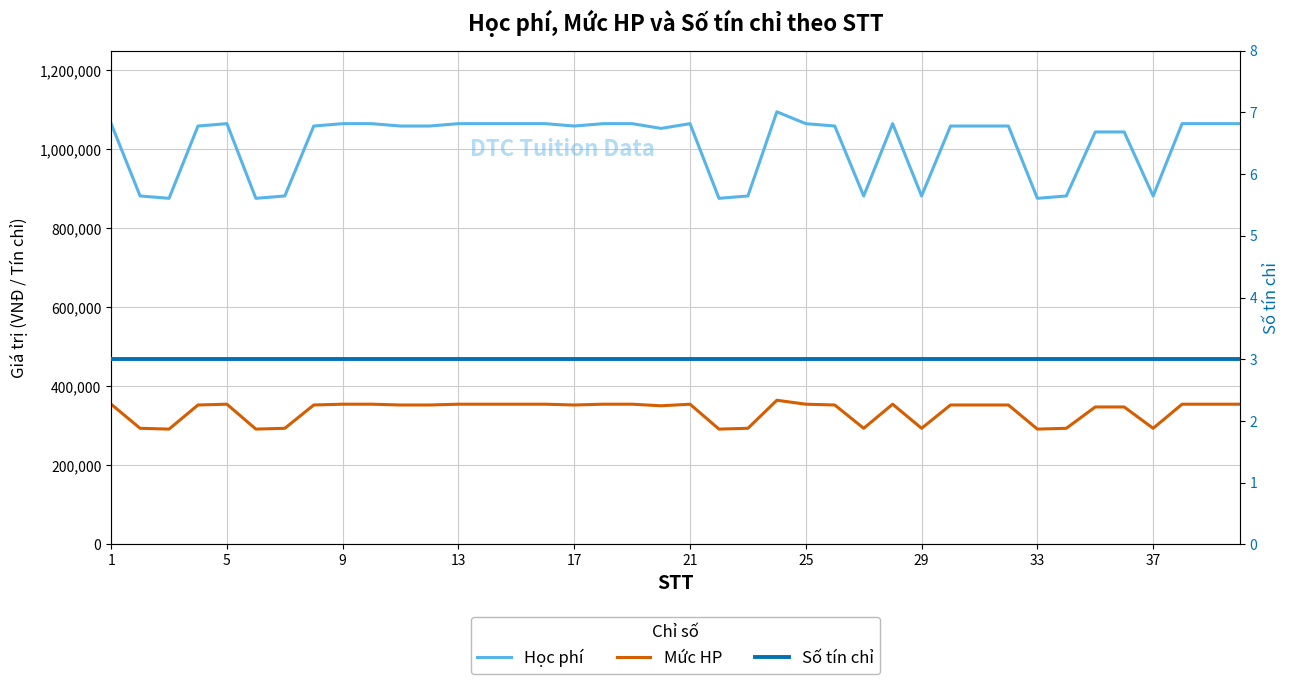

List the series in order of their overall mean, highest first.

Học phí, Mức HP, Số tín chỉ